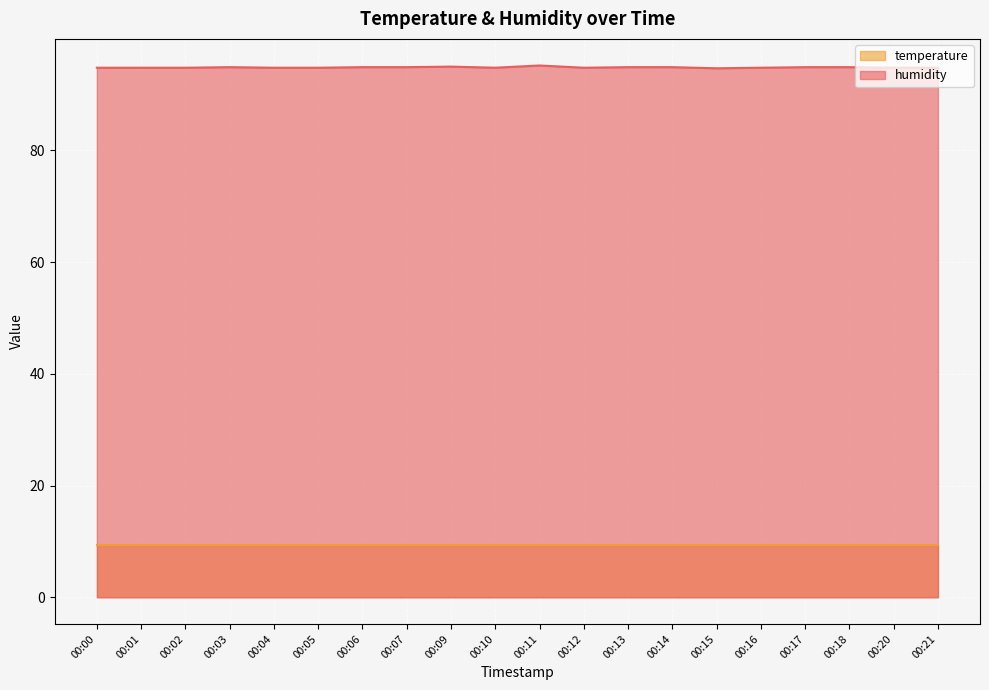

What is the highest value of the humidity series?

95.2